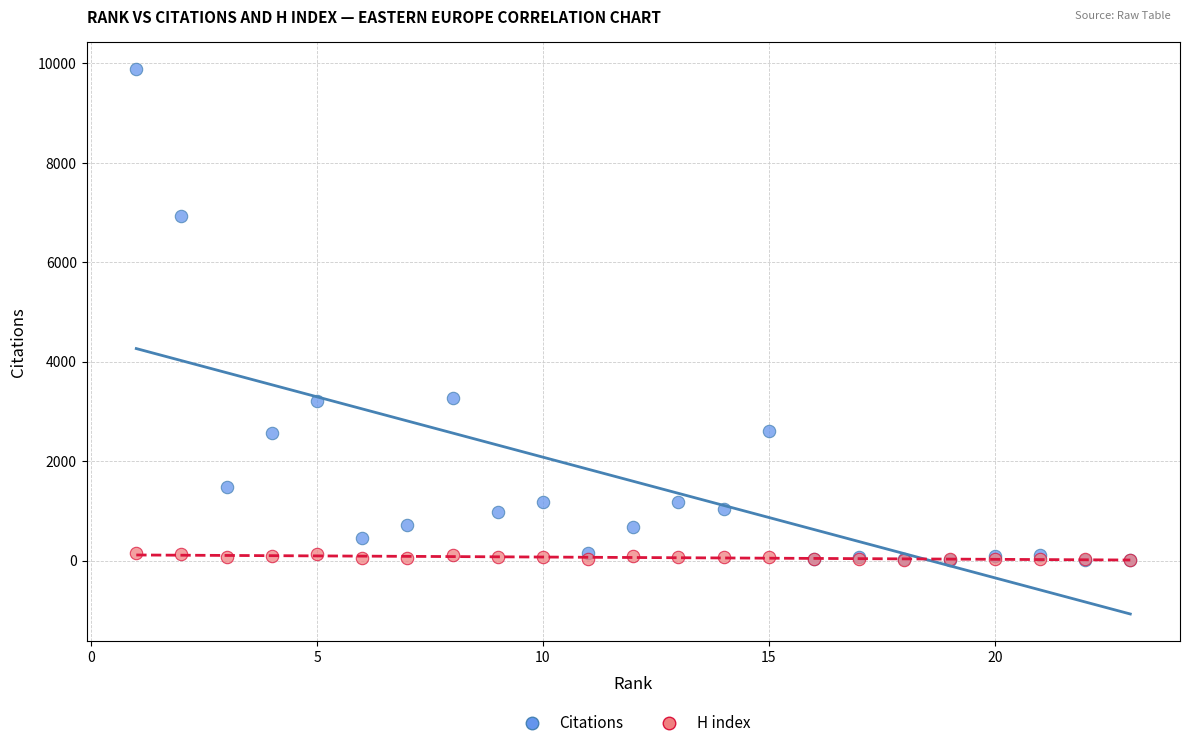

What are all the series names shown in the legend?

Citations, H index